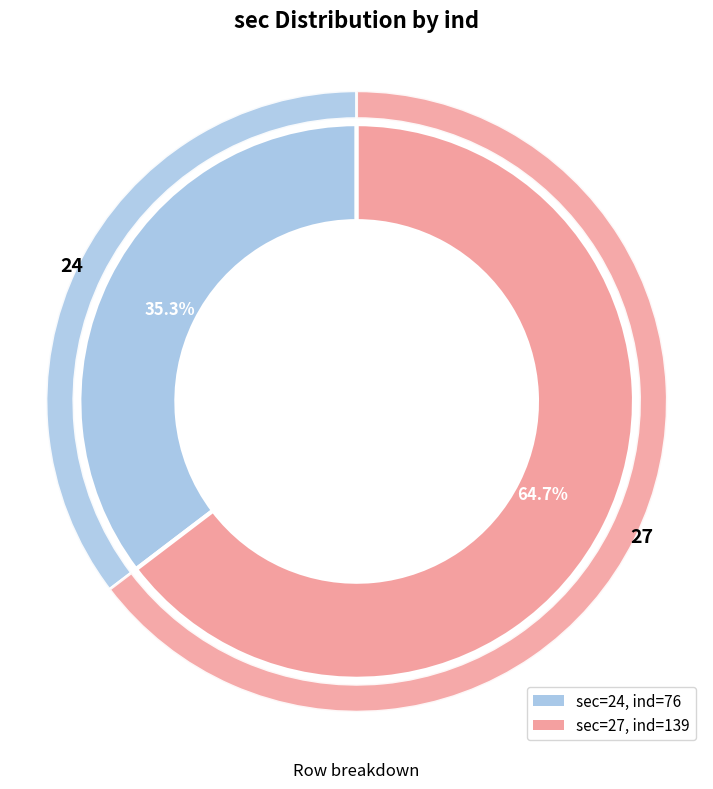

What portion of the pie excludes 27?

35.3%